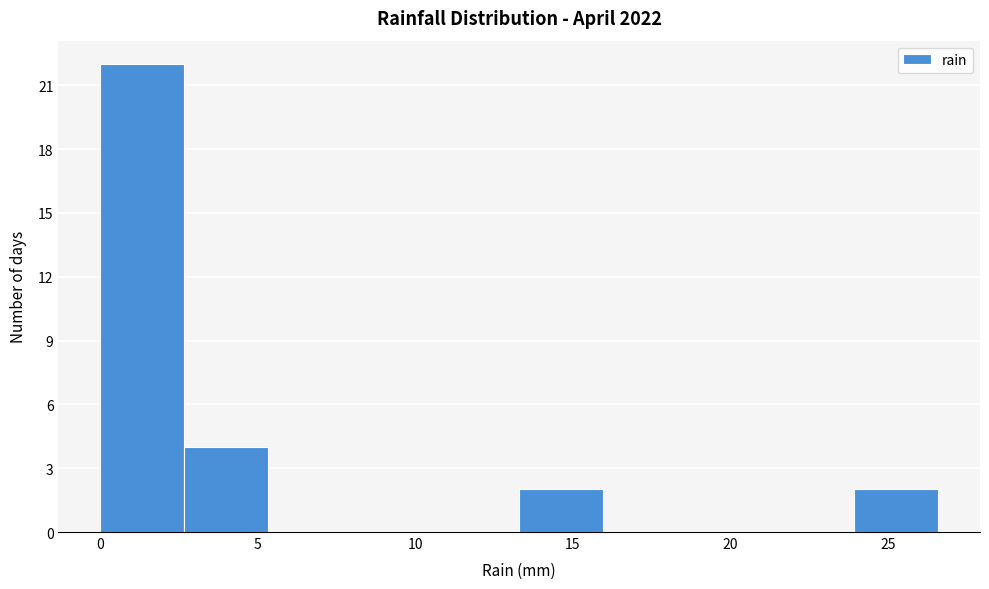

Over which range of the x-axis is the bar tallest?

0.0 to 2.5